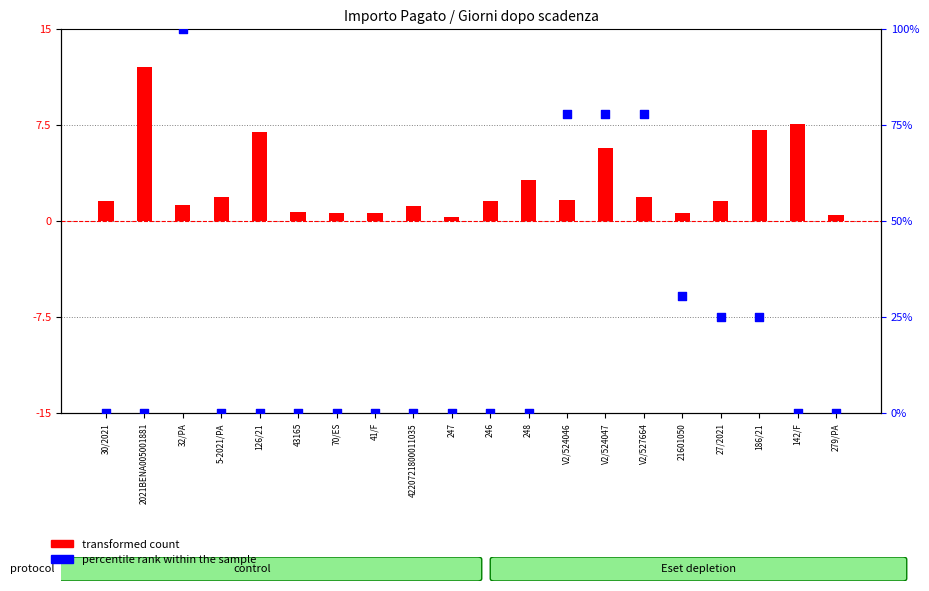

What is the total value across all series at V2/524047?

83.5